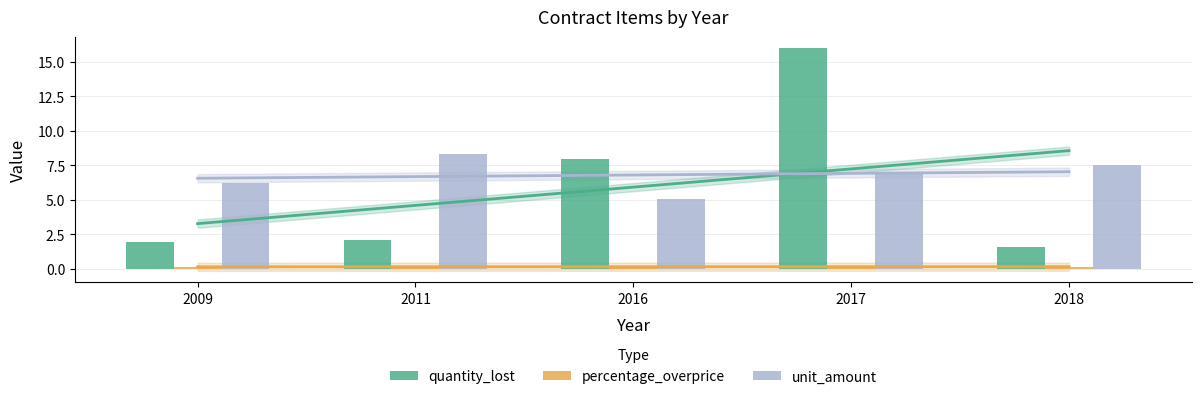

How many bars are there in each group?

3